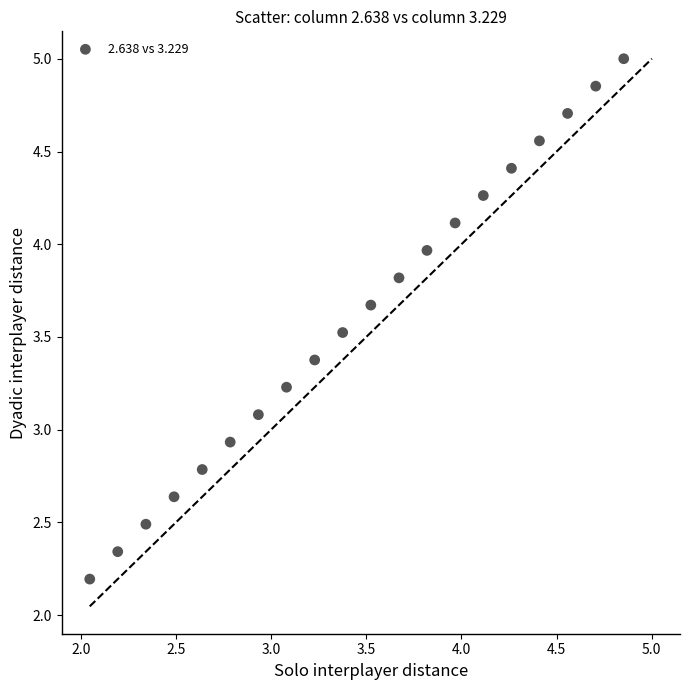

What is the range of Y values (max minus min)?

2.8